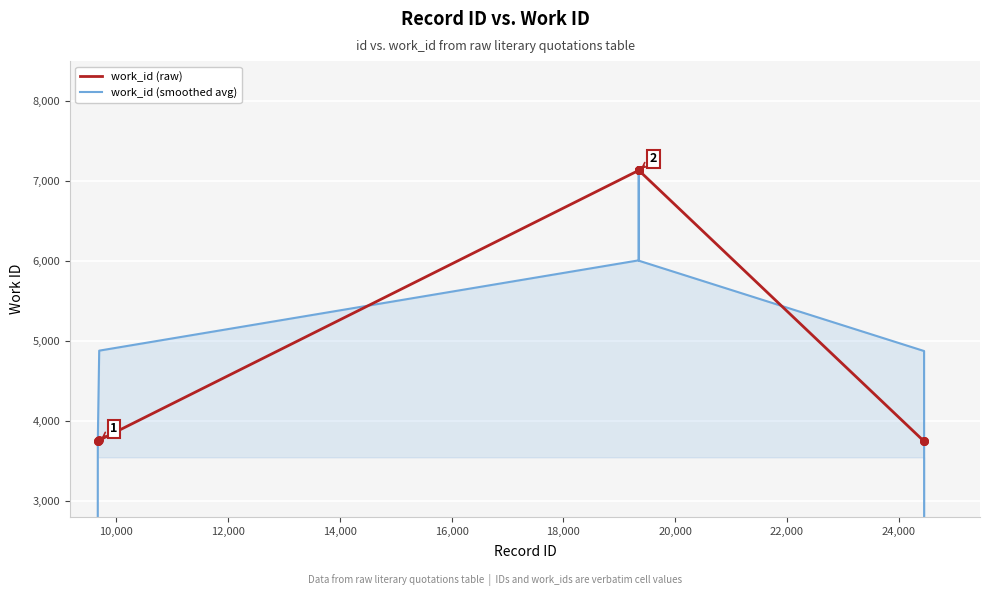

Which series has the largest Y range (max minus min)?

work_id (smoothed avg)